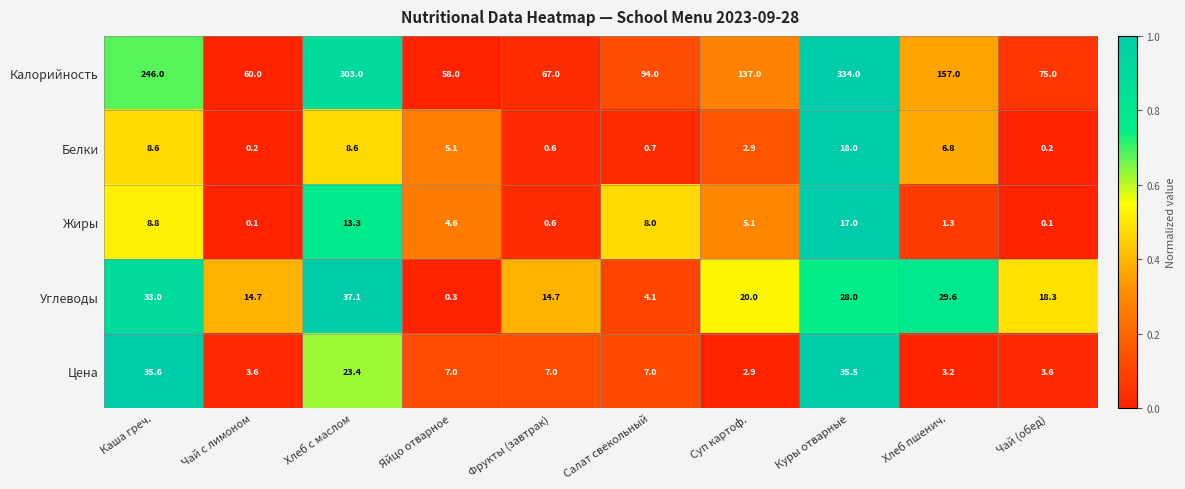

What is the maximum value shown in the chart?

334.0